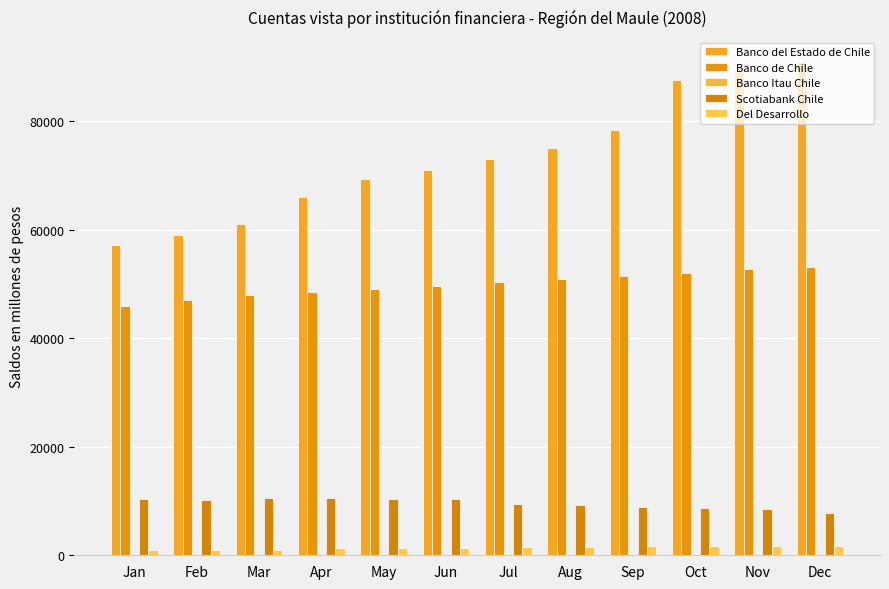

The Del Desarrollo series shows 1667 at Oct. True or false?

True